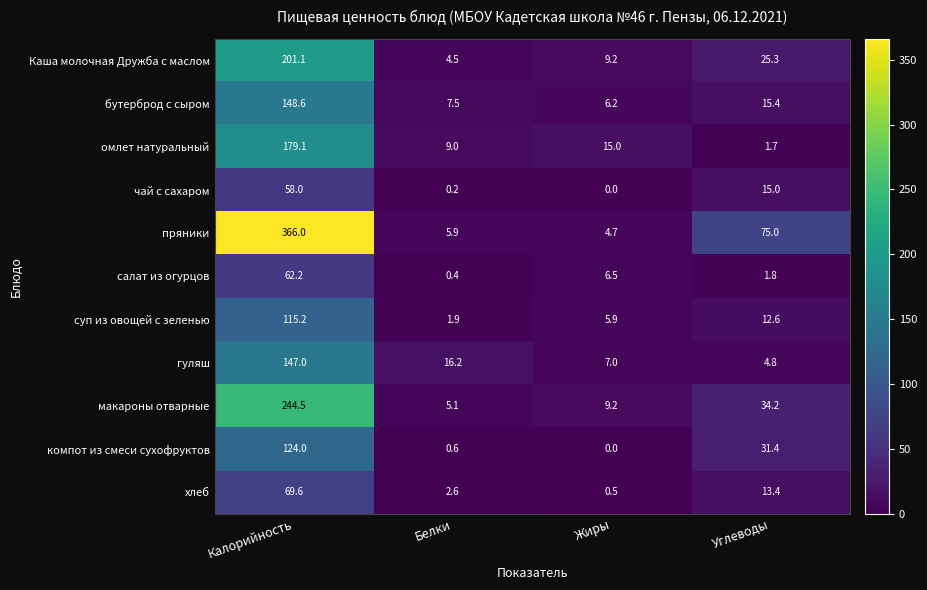

What is the spread (max minus min) of values at Жиры?

15.0